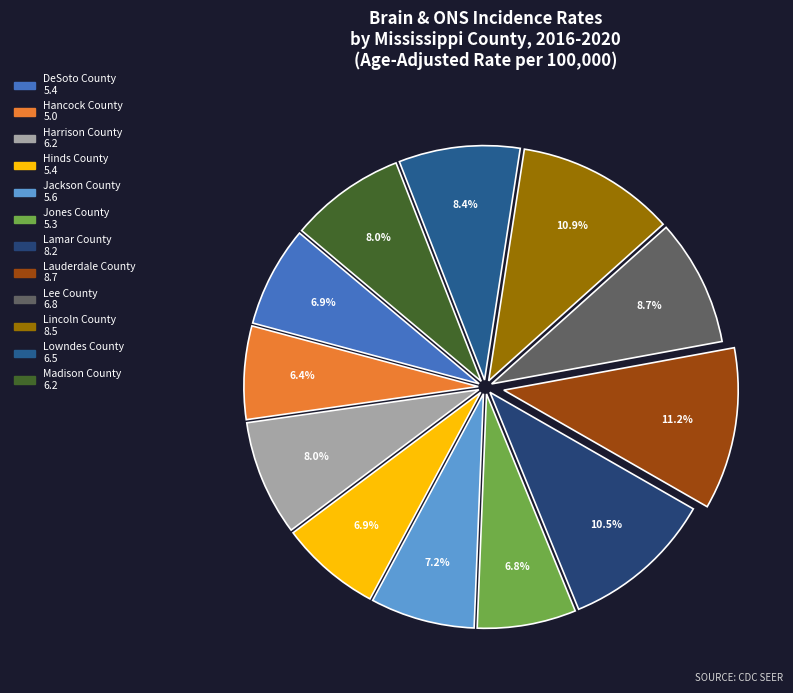

The Harrison County slice represents 8% of the pie. True or false?

True